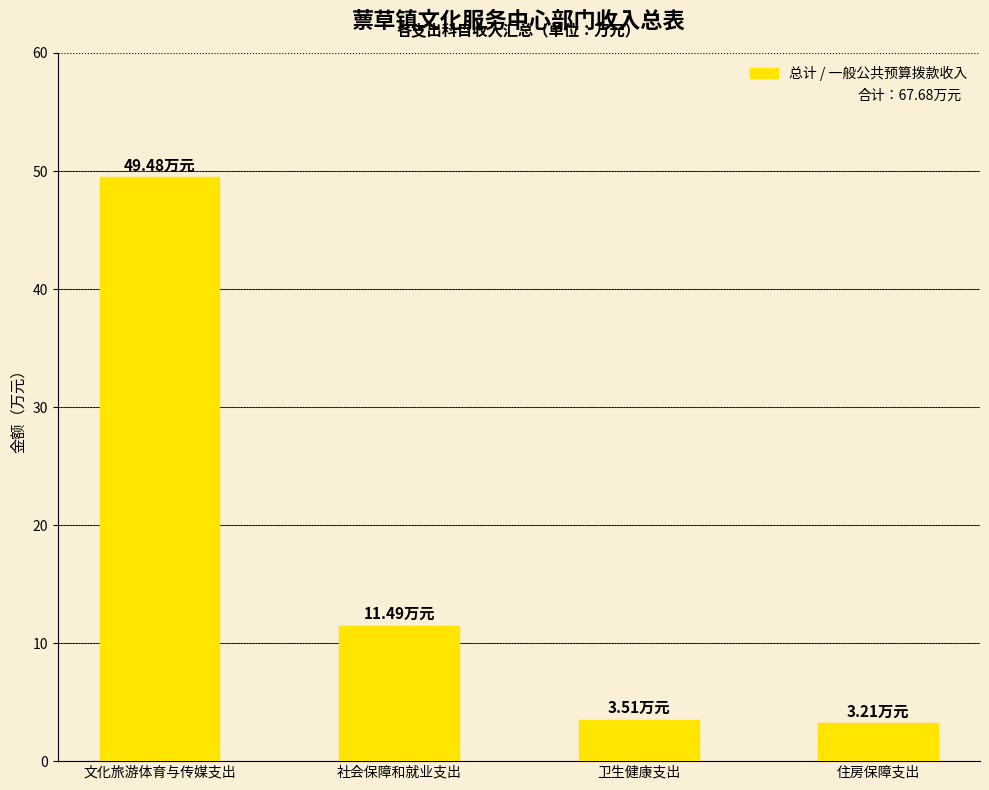

Approximately how many times larger is the value at 文化旅游体育与传媒支出 compared to 住房保障支出?

15.4